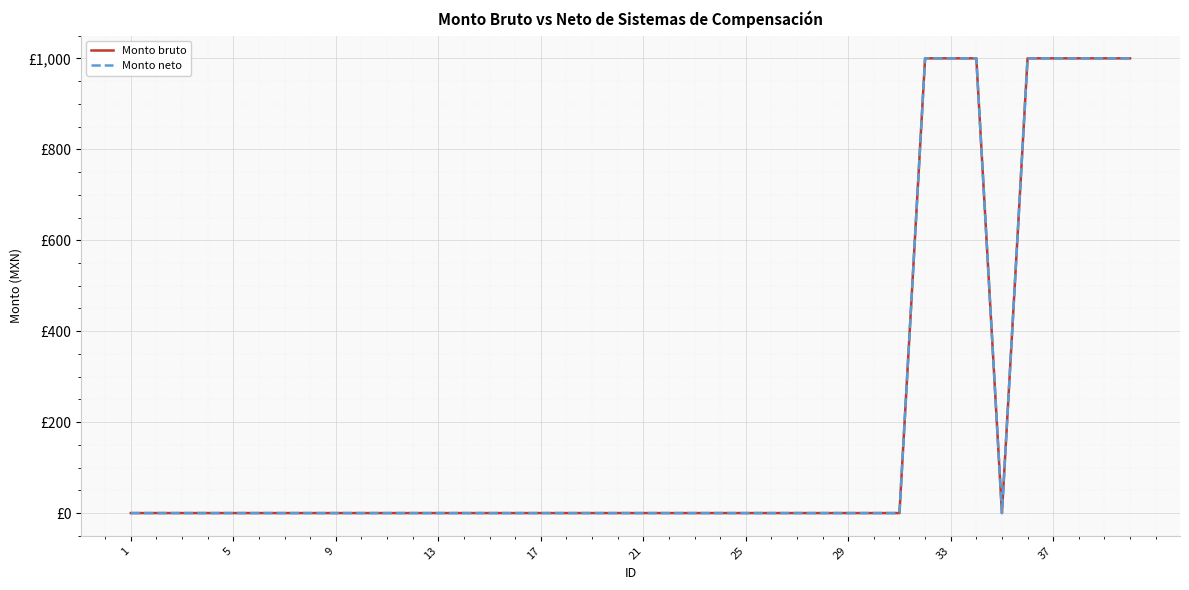

Does the chart display data point markers on the line(s)?

No